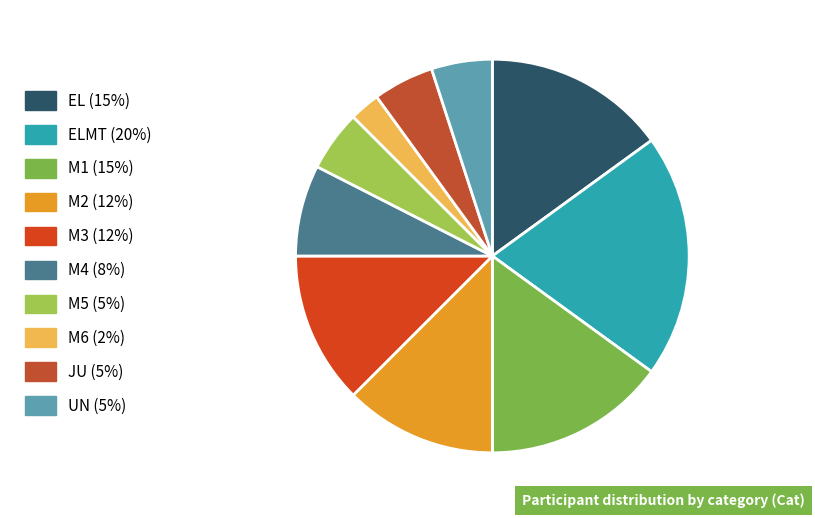

Which slice is the smallest?

M6 (2%)